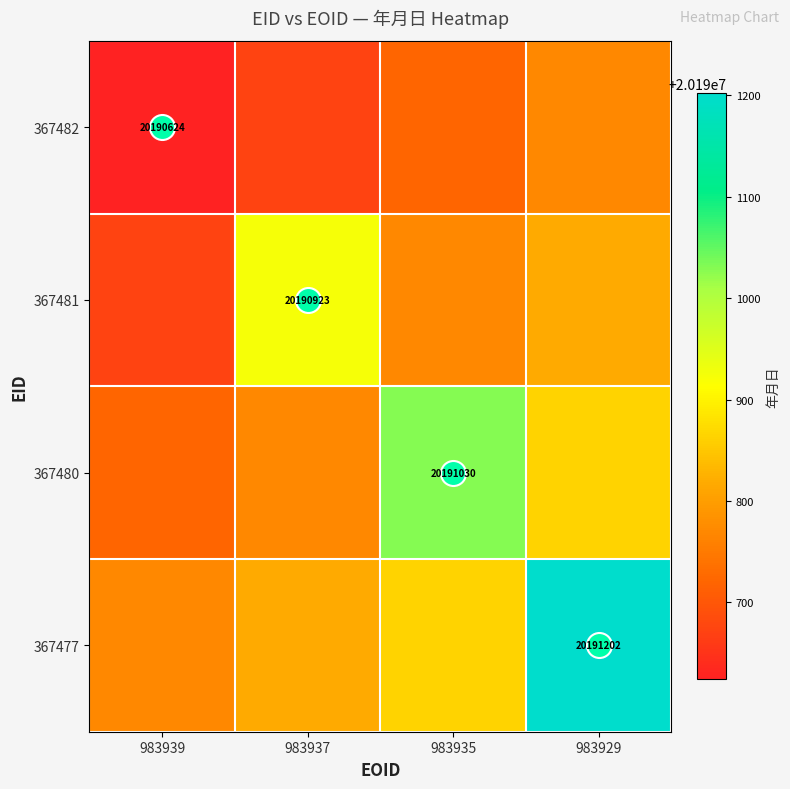

What is the difference between the second highest and minimum values in the 367481 series?

144.5